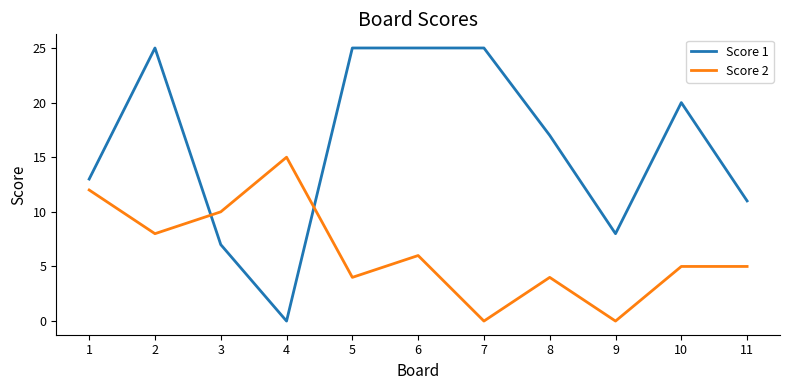

List the series in order of their peak value, lowest first.

Score 2, Score 1